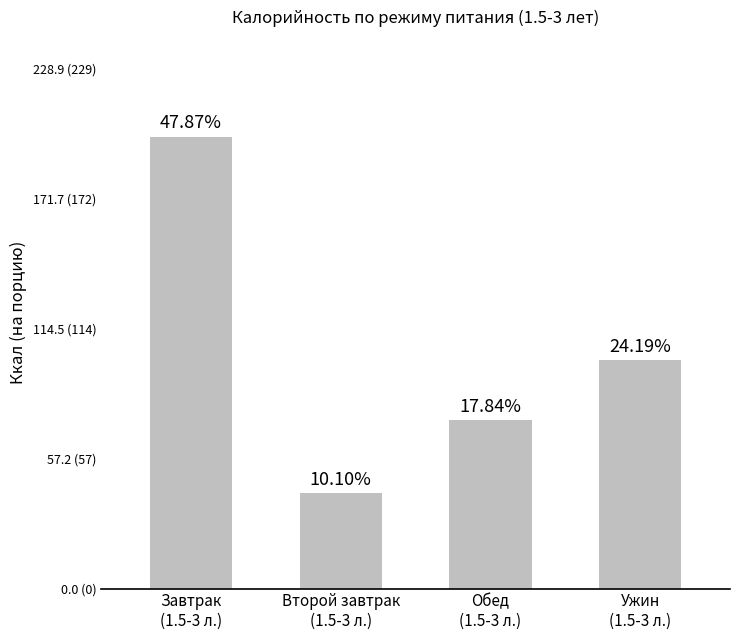

How many bars are there in total?

4